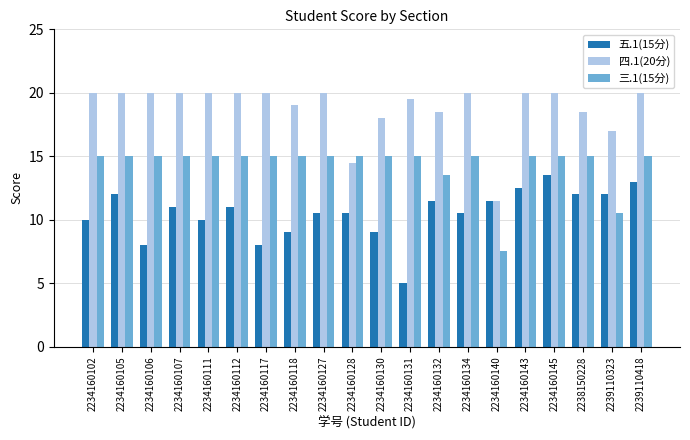

The 三.1(15分) series shows 15.0 at 2234160131. True or false?

True